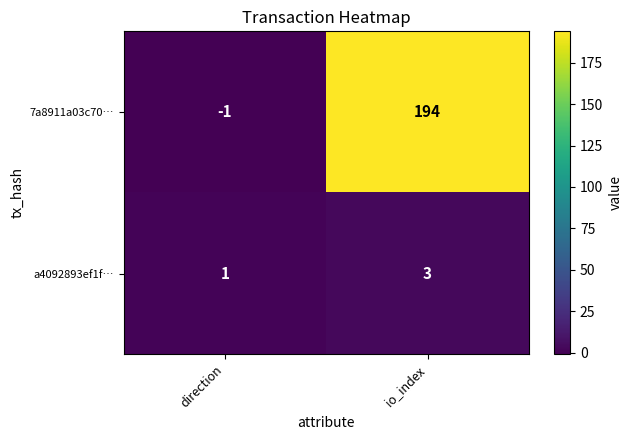

At which category does the chart reach its peak across all series?

io_index